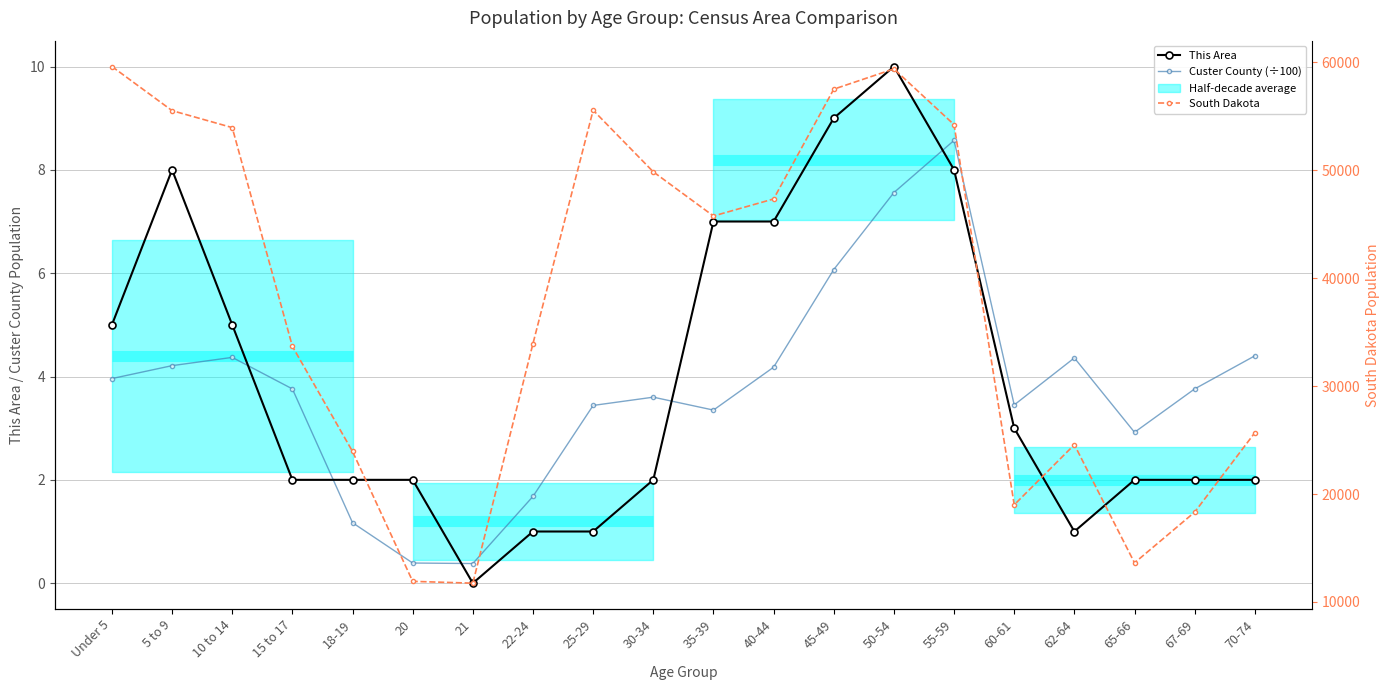

Which category has the highest value across all series?

Under 5